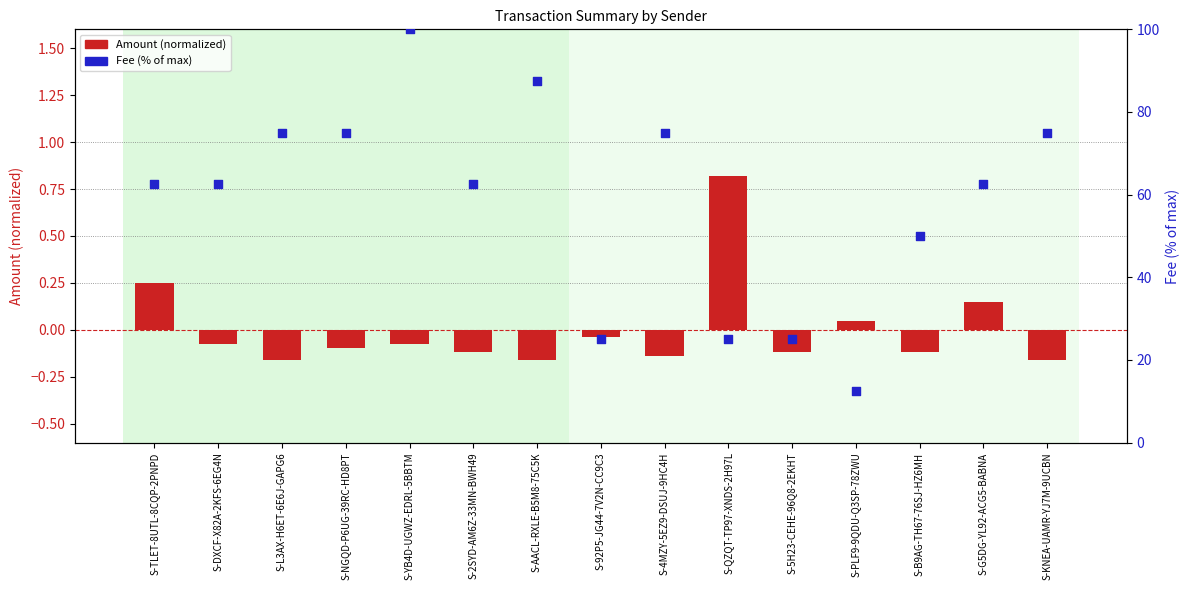

What are all the series names shown in the legend?

Amount (normalized), Fee (% of max)